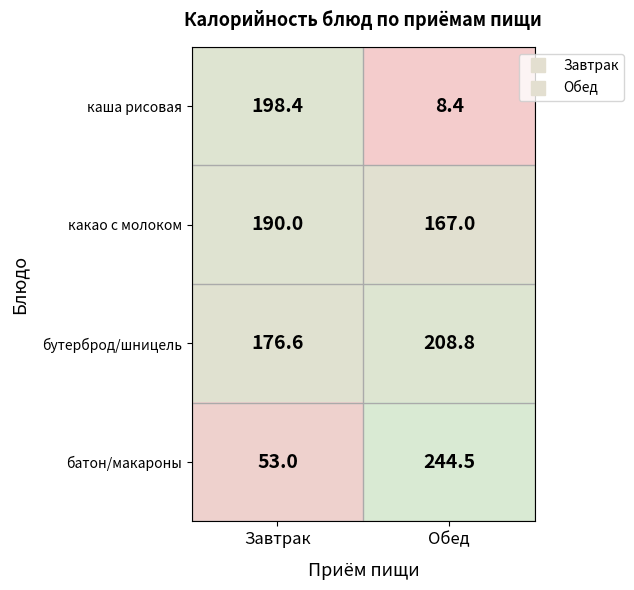

At how many categories does at least one series exceed 229?

1